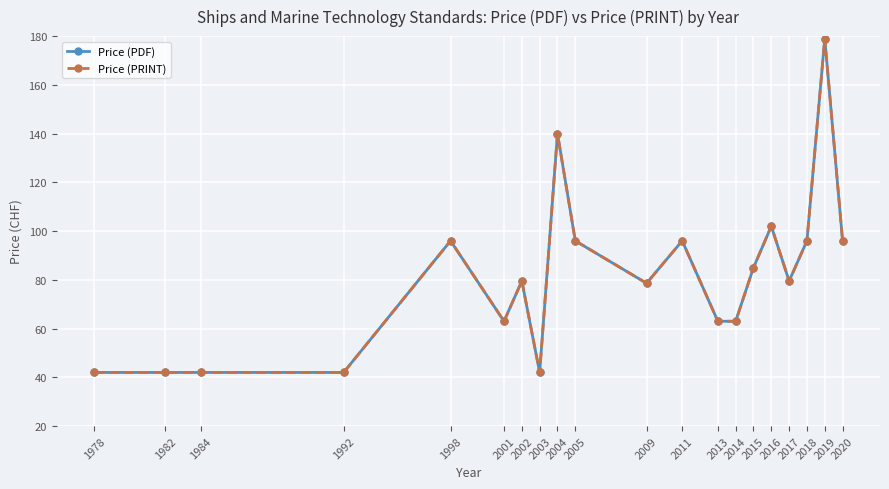

What is the average value of the Price (PRINT) series?

81.1